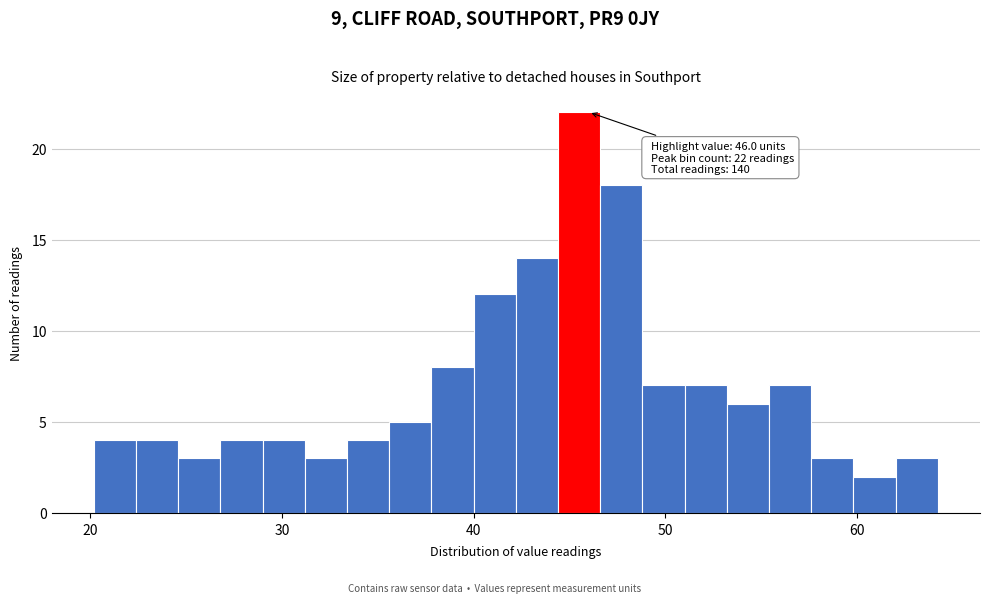

Around what value on the x-axis is the tallest bar? Give the approximate position of its centre, as read against the axis.

46